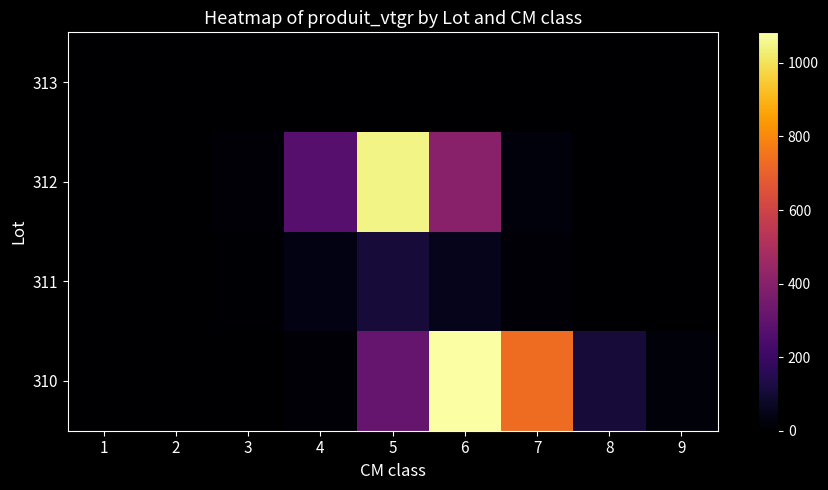

At which category does the chart reach its peak across all series?

6